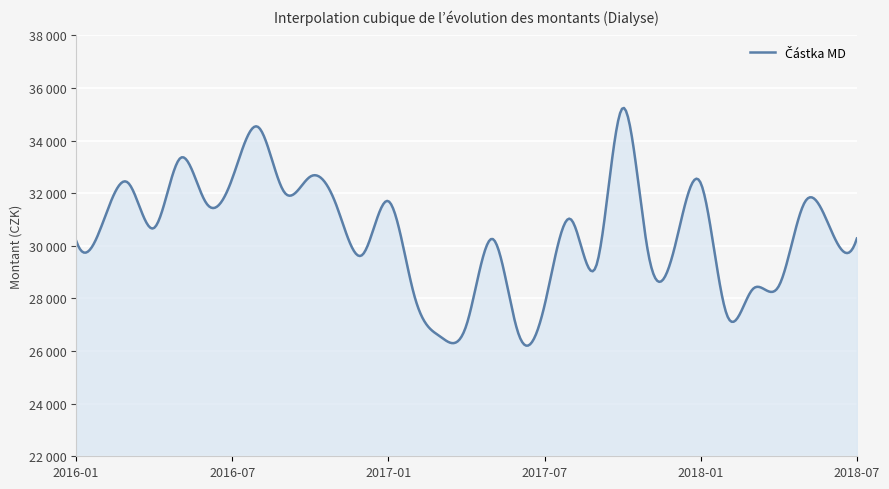

Rank the categories by value from highest to lowest.

2017-10, 2016-08, 2016-05, 2016-10, 2016-07, 2016-03, 2018-01, 2016-09, 2017-01, 2018-05, 2016-06, 2016-11, 2017-08, 2016-02, 2016-04, 2018-06, 2018-07, 2017-05, 2016-01, 2017-12, 2016-12, 2017-11, 2017-09, 2018-04, 2018-03, 2017-02, 2017-07, 2018-02, 2017-04, 2017-06, 2017-03